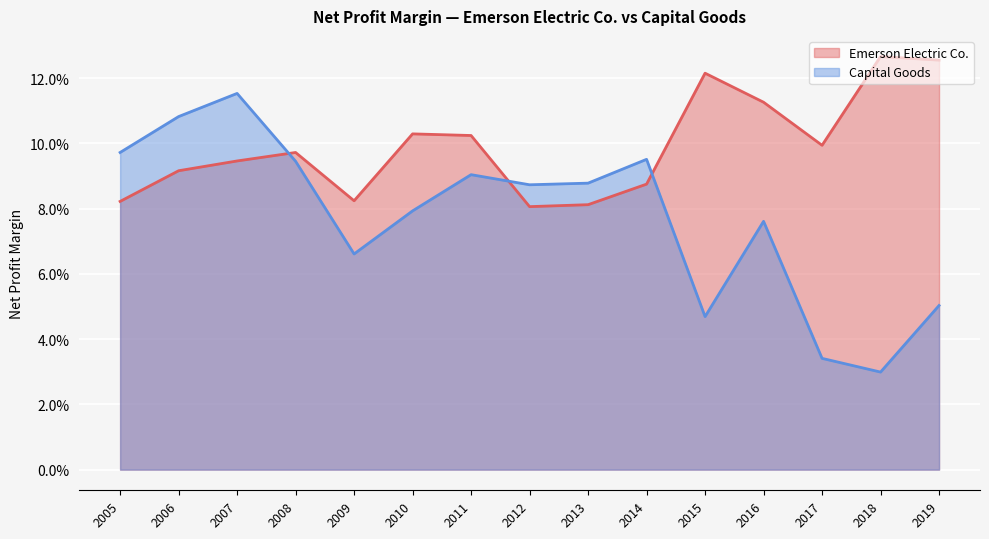

List the labels in order of Capital Goods value, largest first.

2007, 2006, 2005, 2014, 2008, 2011, 2013, 2012, 2010, 2016, 2009, 2019, 2015, 2017, 2018